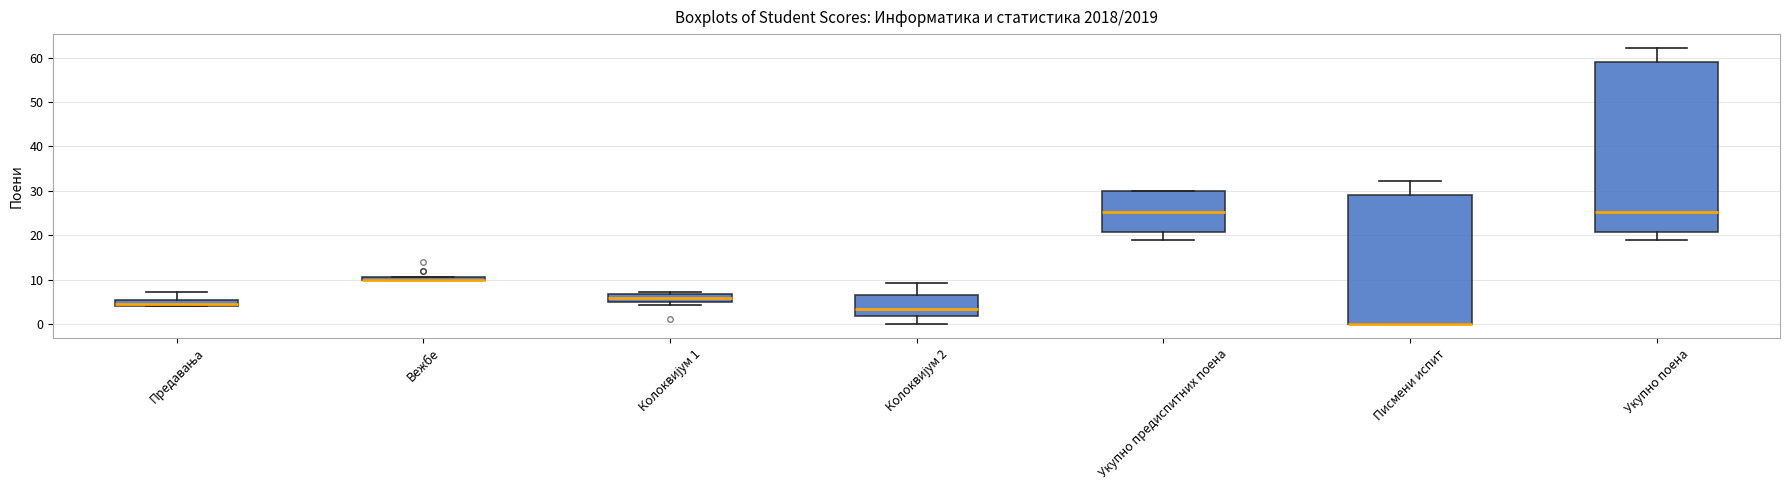

Where does the median line of the box for Колоквијум 1 sit on the y-axis? The values are not printed on the chart, so give them approximately, as read against the axis.

6